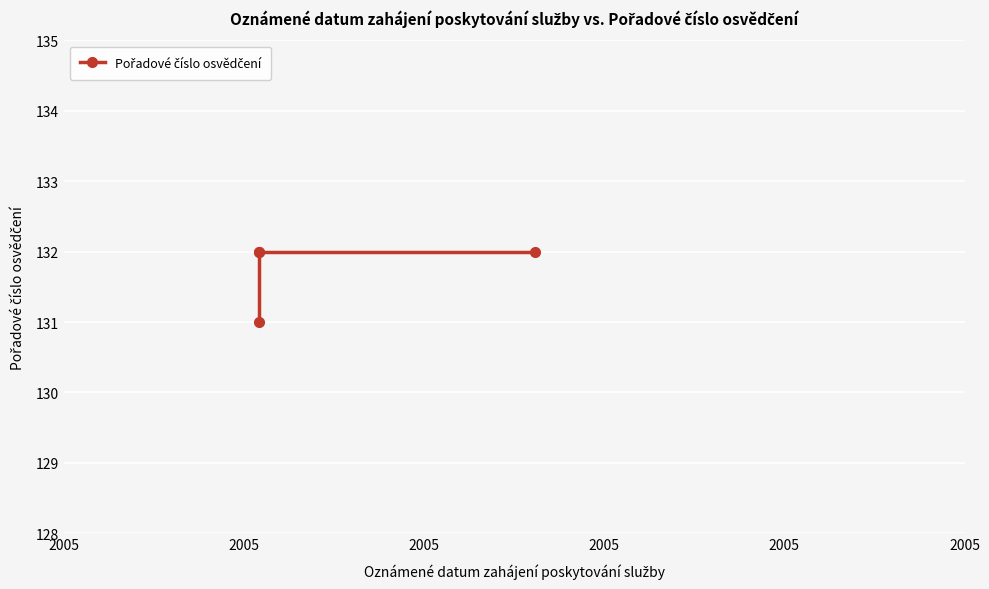

Is it true that the value at 2005 is 132?

True